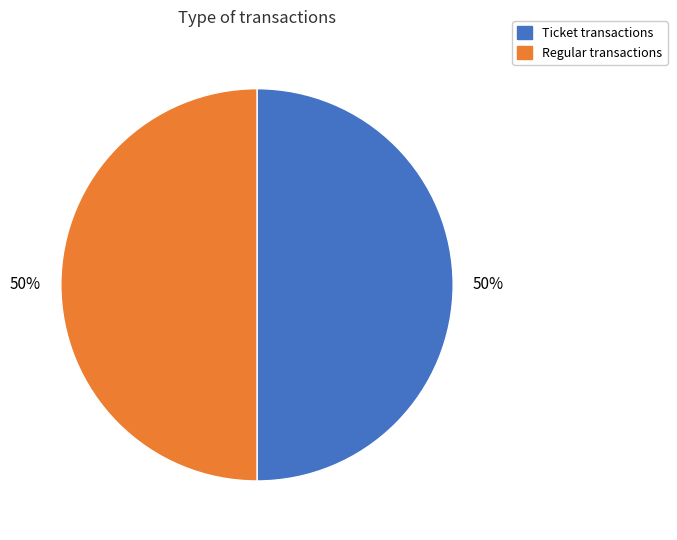

To the nearest percent, what is the average slice percentage?

50%